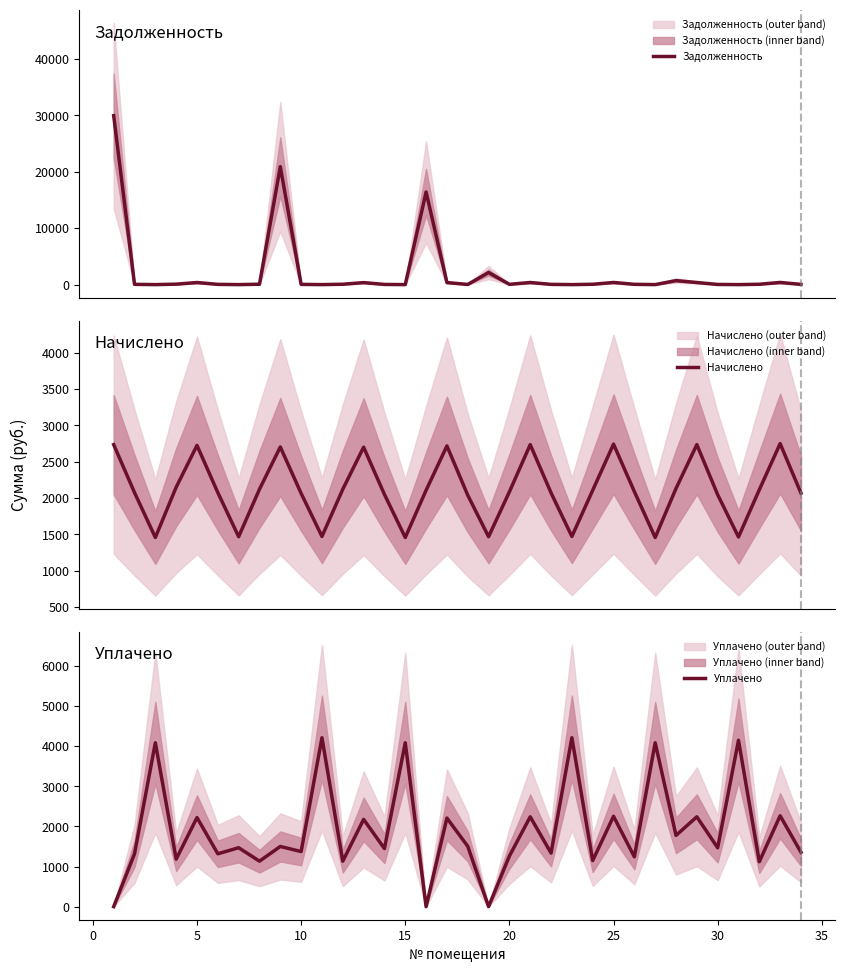

What is the highest value of the Задолженность series?

29953.7